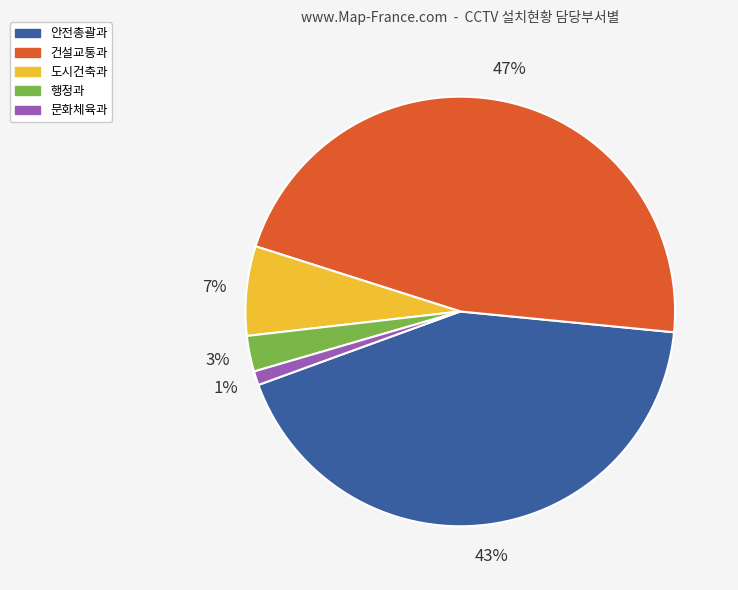

Is there any slice that represents more than half of the pie?

No